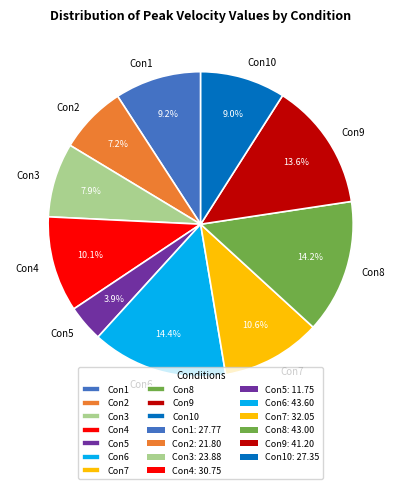

Combined, what portion of the pie is Con3 and Con8?

22.1%